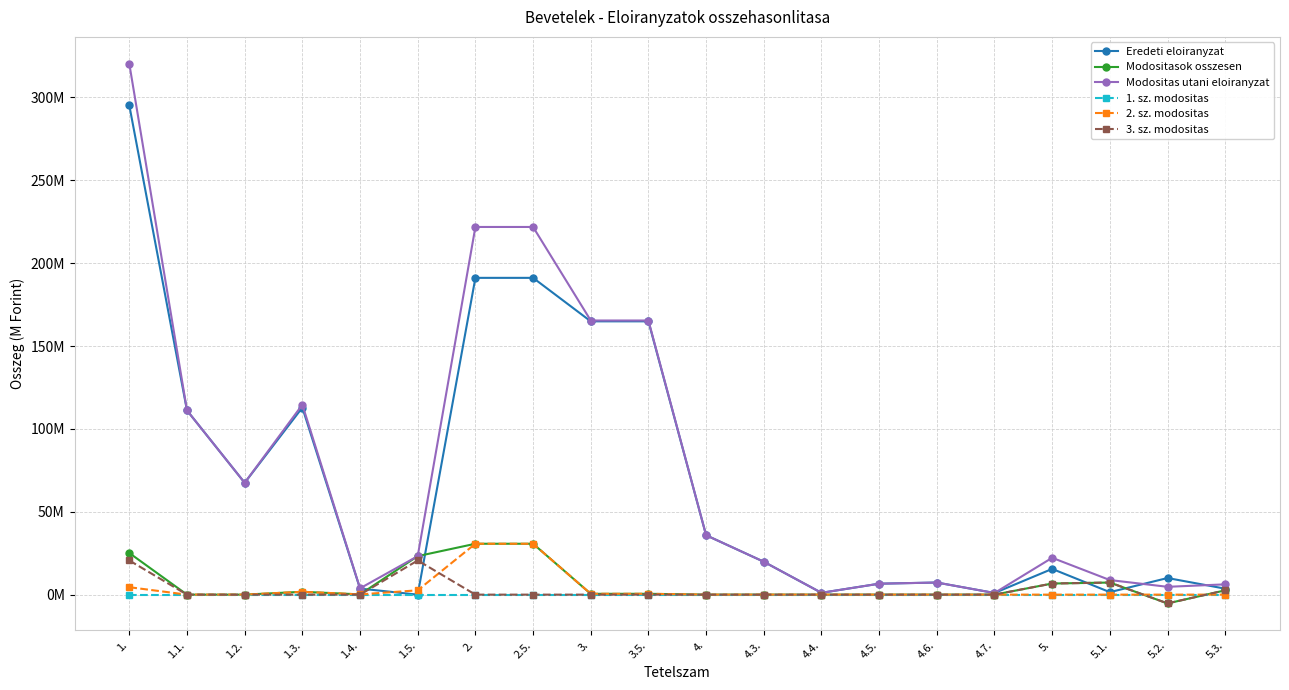

Rank the series at 4.3. from lowest to highest value.

Modositasok osszesen, 1. sz. modositas, 2. sz. modositas, 3. sz. modositas, Eredeti eloiranyzat, Modositas utani eloiranyzat